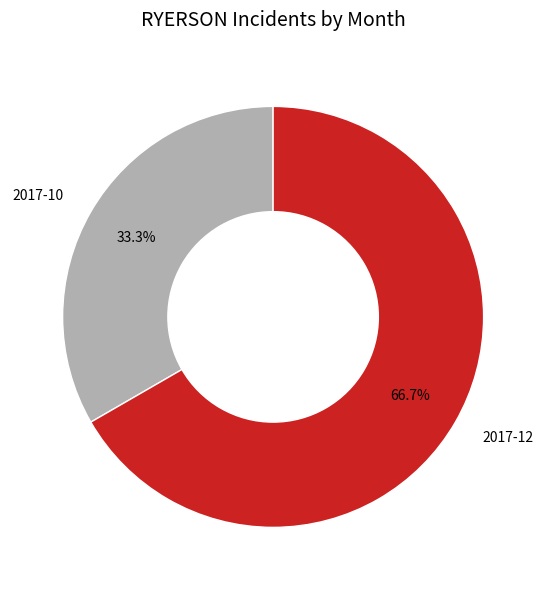

Count the number of slices in the pie.

2